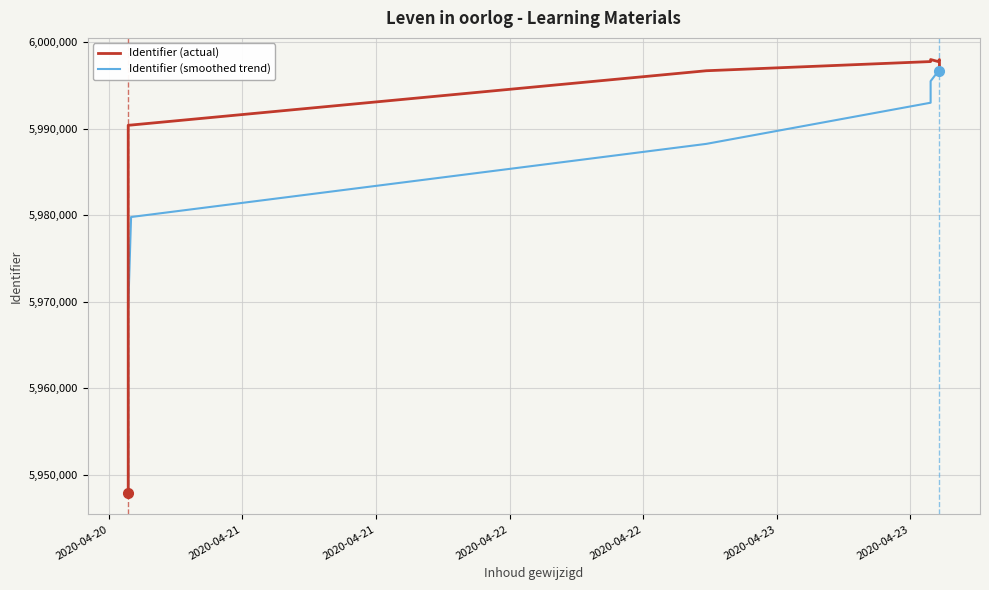

What is the difference between the Identifier (smoothed trend) values at 2020-04-21 and 2020-04-22?

8445.4